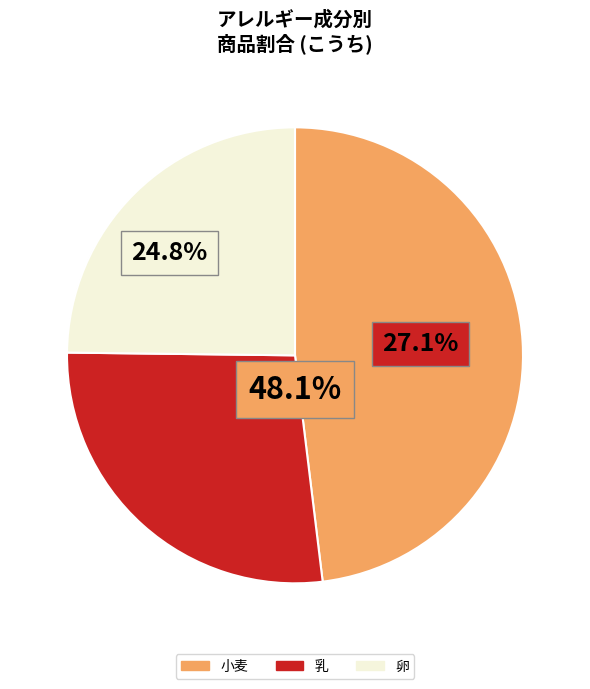

To the nearest percent, what portion does 小麦 represent?

48%